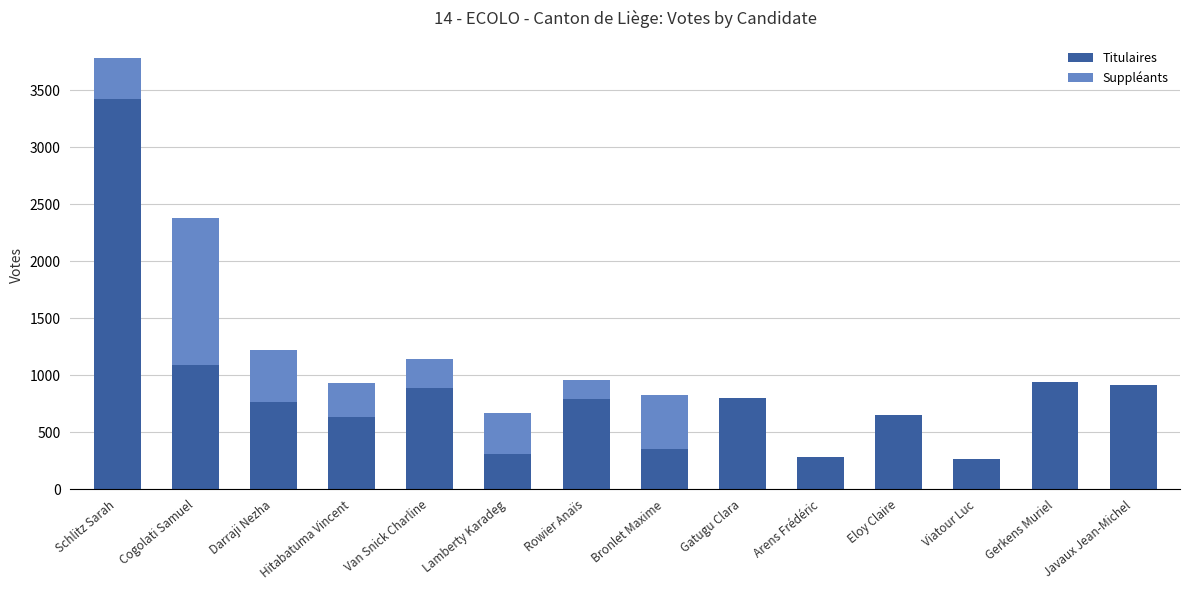

Count the number of data series in this chart.

2